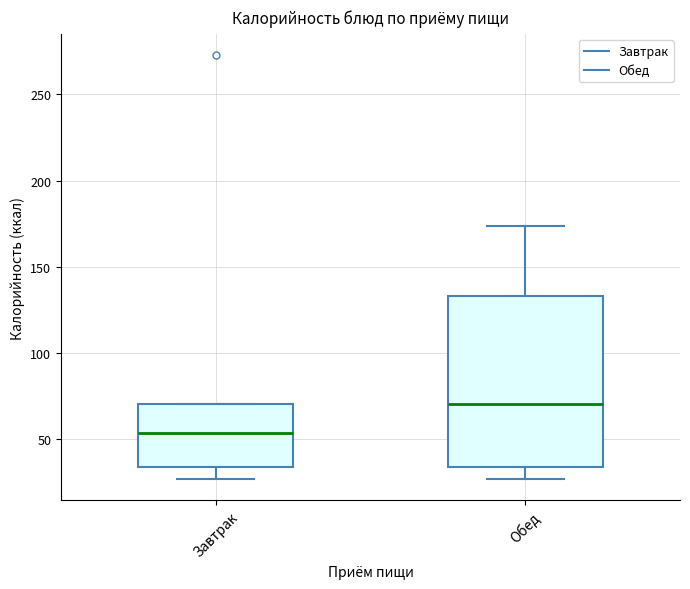

Which box's median line is the lowest?

Завтрак